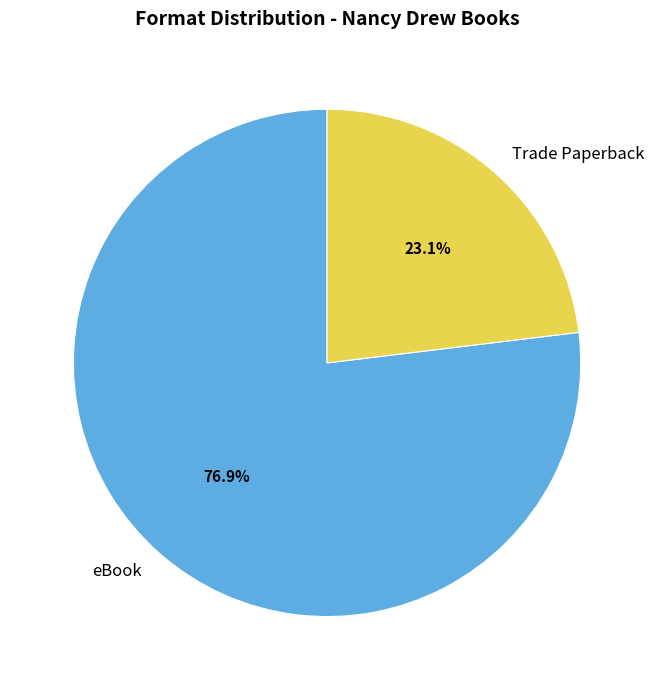

Rank the categories by value from highest to lowest.

eBook, Trade Paperback